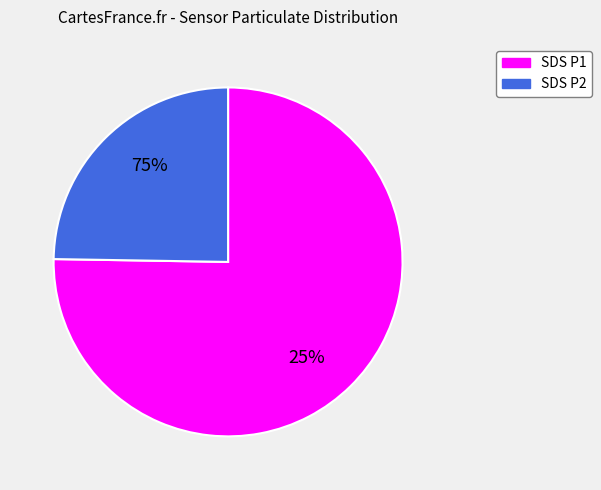

Approximately how many times larger is the value at SDS_P2 compared to SDS_P1?

0.3